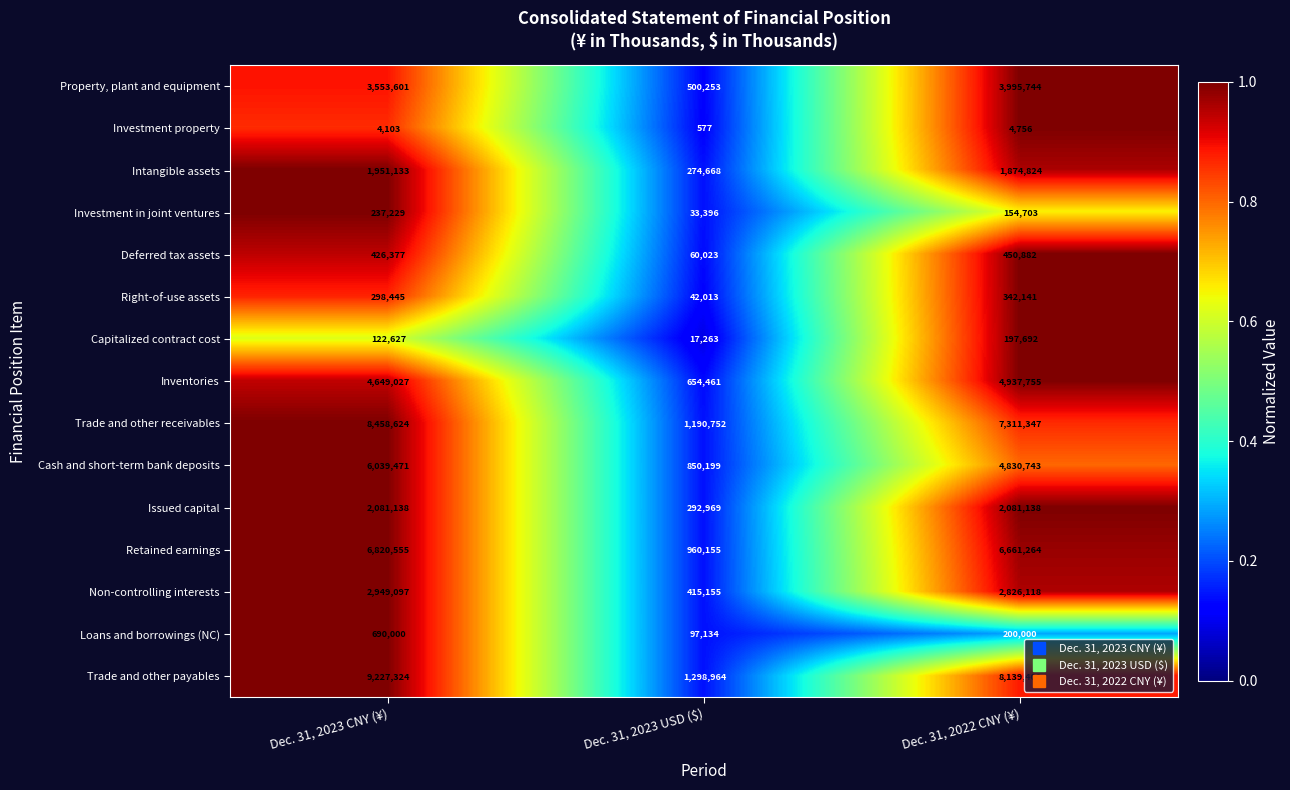

The value of Investment property at Dec. 31, 2023 USD ($) is 806. True or false?

False